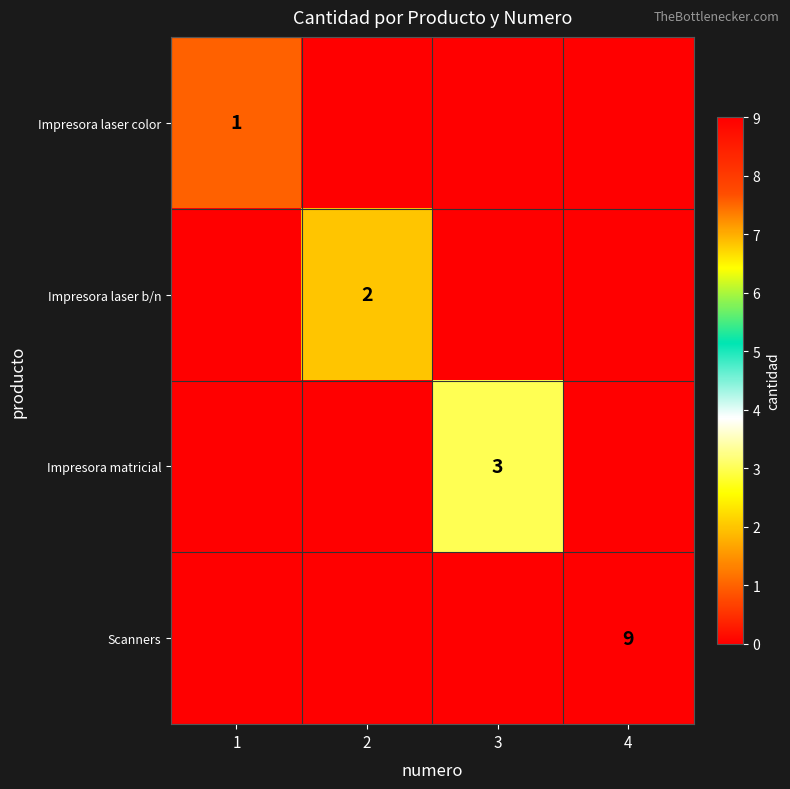

The Scanners series shows 9 at 4. True or false?

True